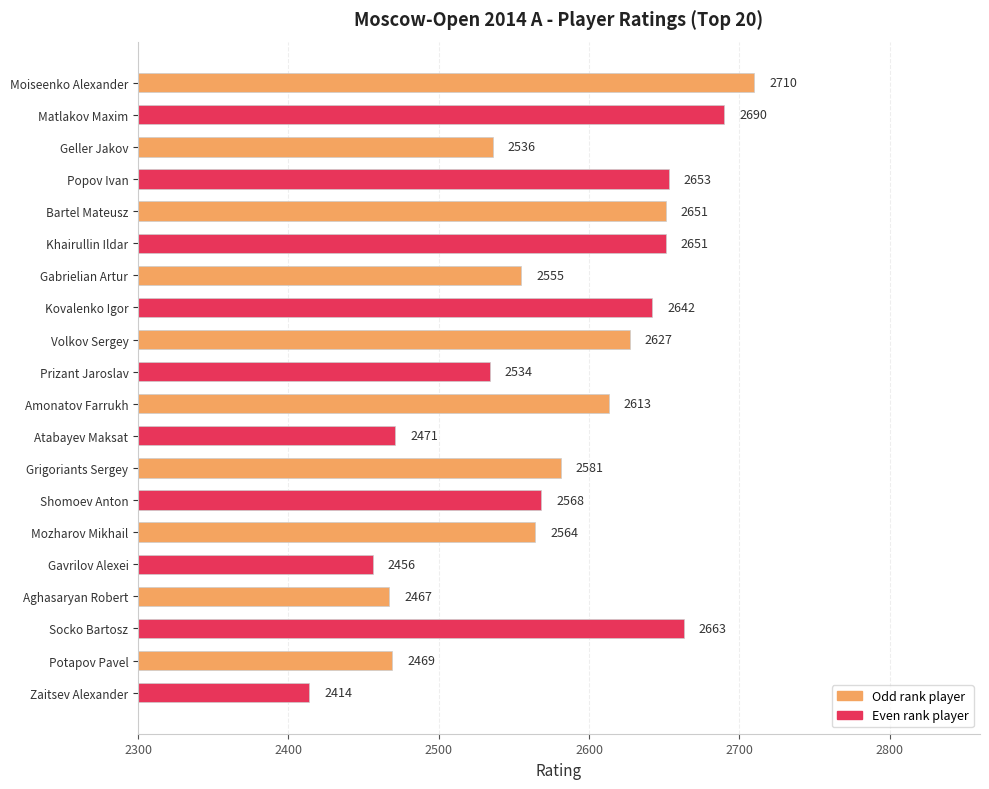

True or false: the data shows 1745 at Kovalenko Igor.

False